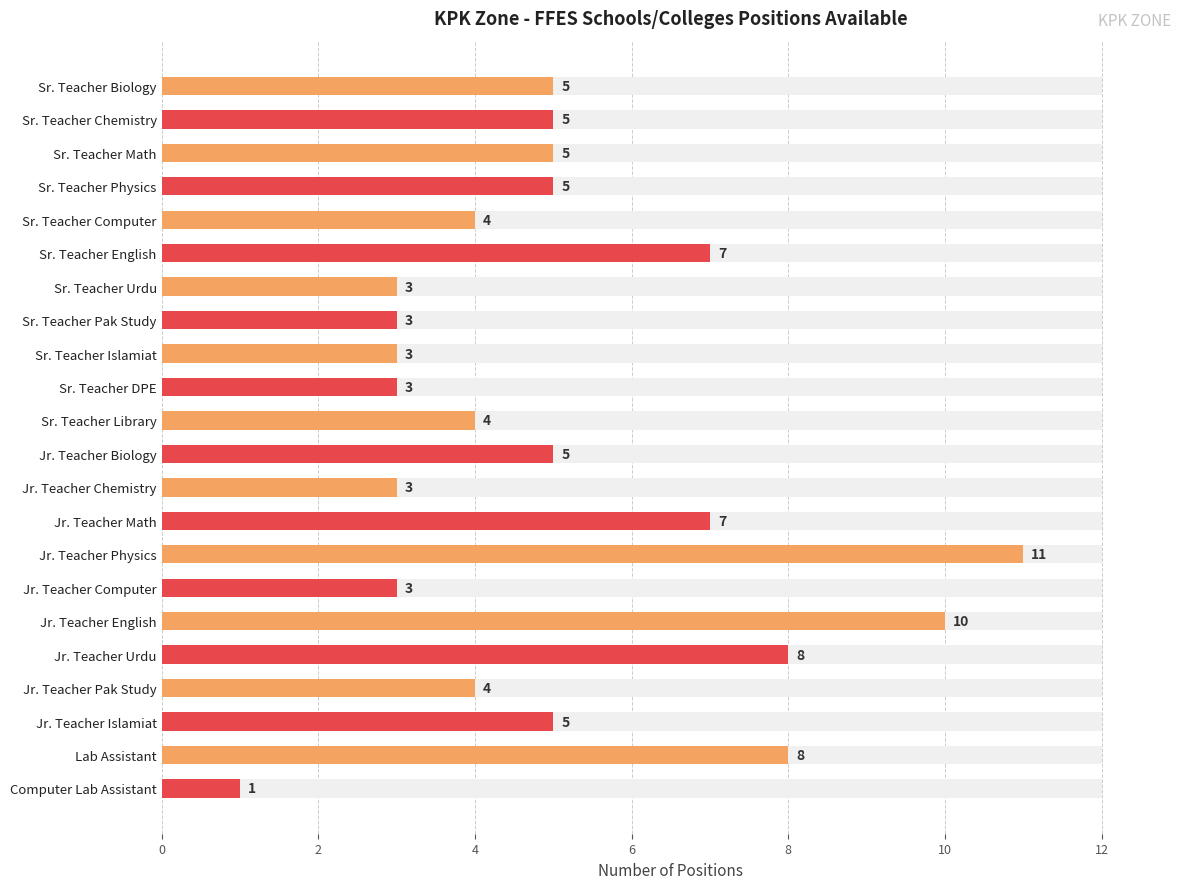

The value at Sr. Teacher Physics is 3. True or false?

False